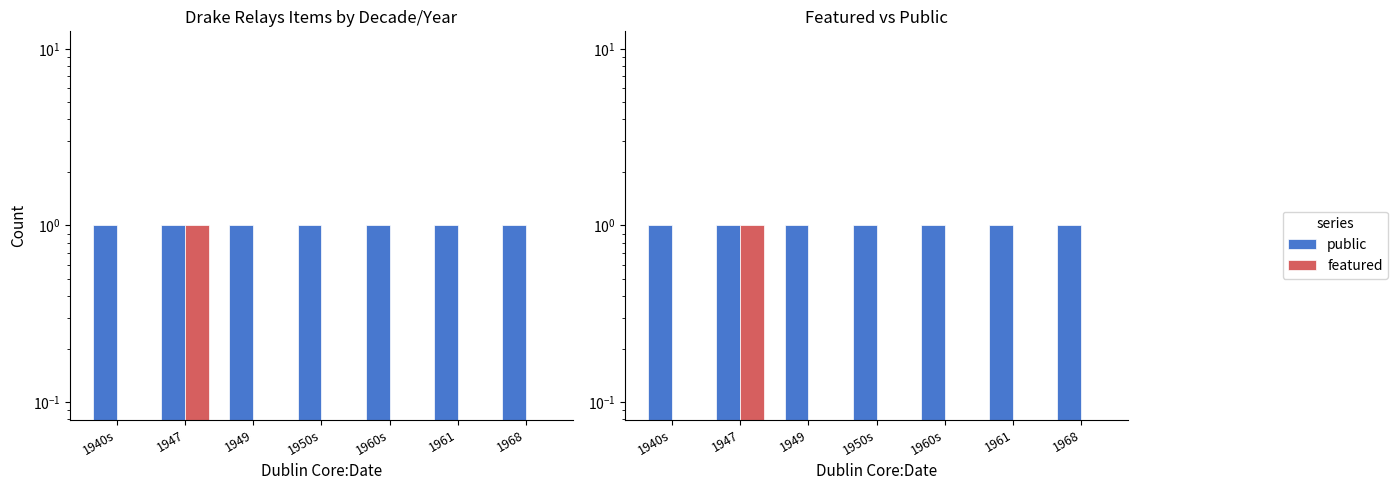

Which category has the lowest value in the featured series?

1940s